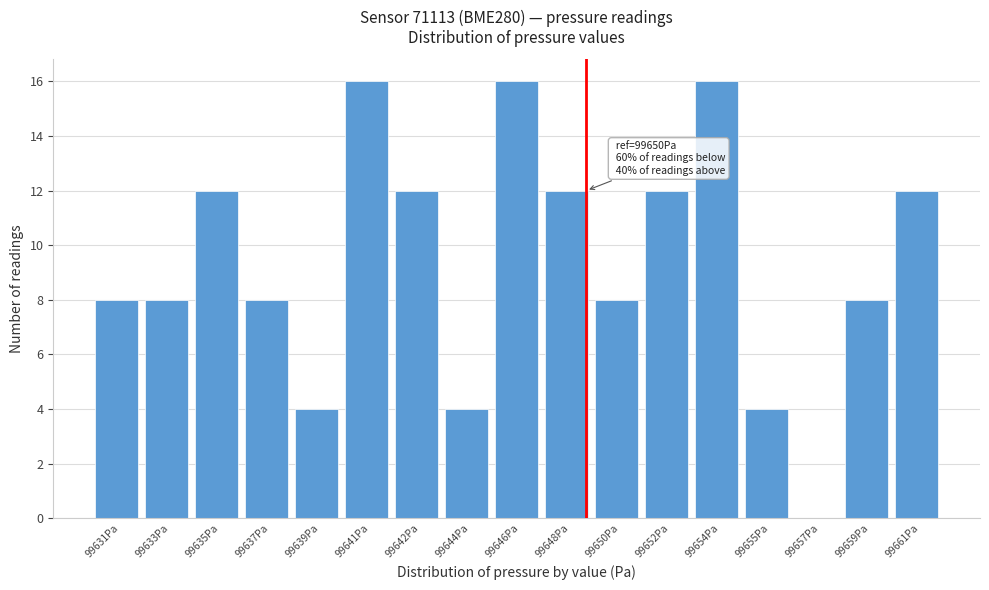

Reading left to right, transcribe all the data shown in this chart.

99631Pa=8	99633Pa=8	99635Pa=12	99637Pa=8	99639Pa=4	99641Pa=16	99642Pa=12	99644Pa=4	99646Pa=16	99648Pa=12	99650Pa=8	99652Pa=12	99654Pa=16	99655Pa=4	99657Pa=0	99659Pa=8	99661Pa=12